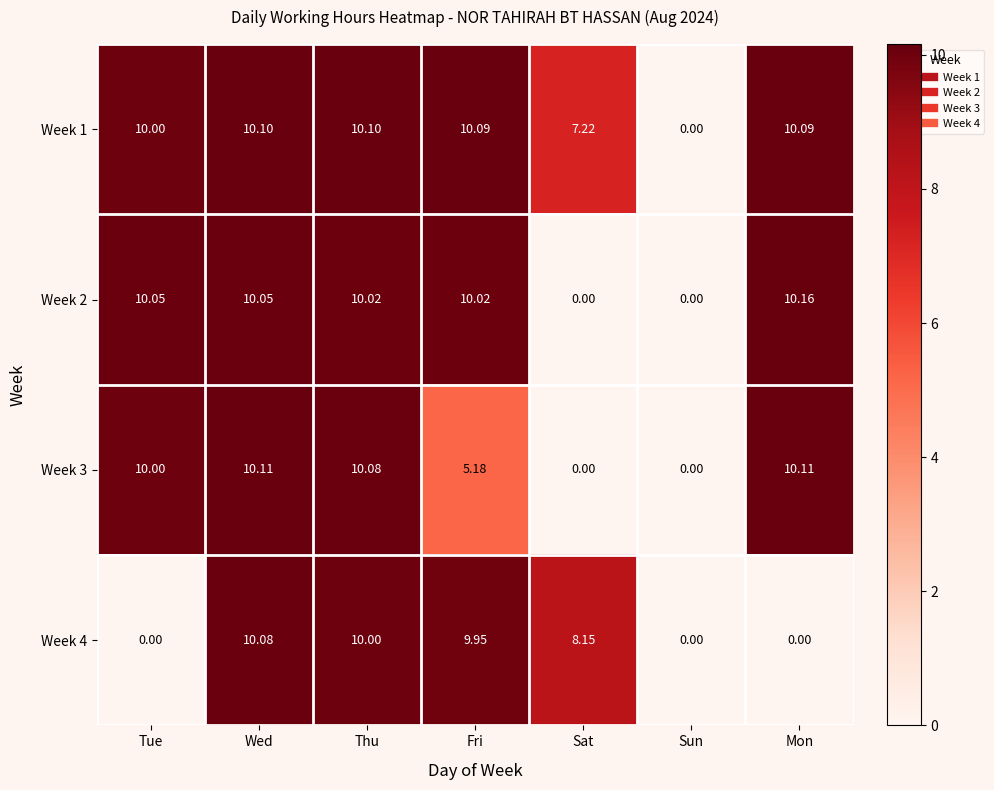

Rank the series at Wed from highest to lowest value.

Week 3, Week 1, Week 4, Week 2